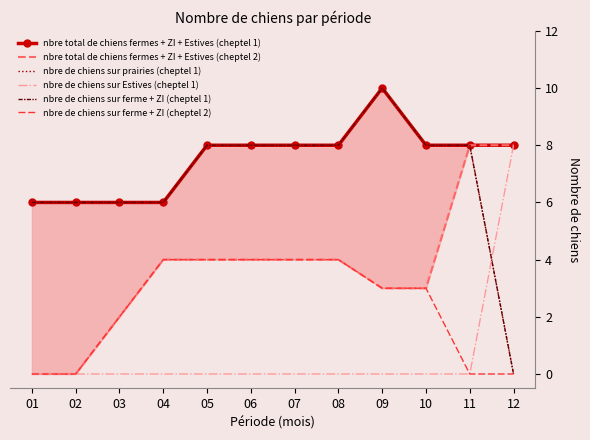

Does the chart have visible grid lines?

No